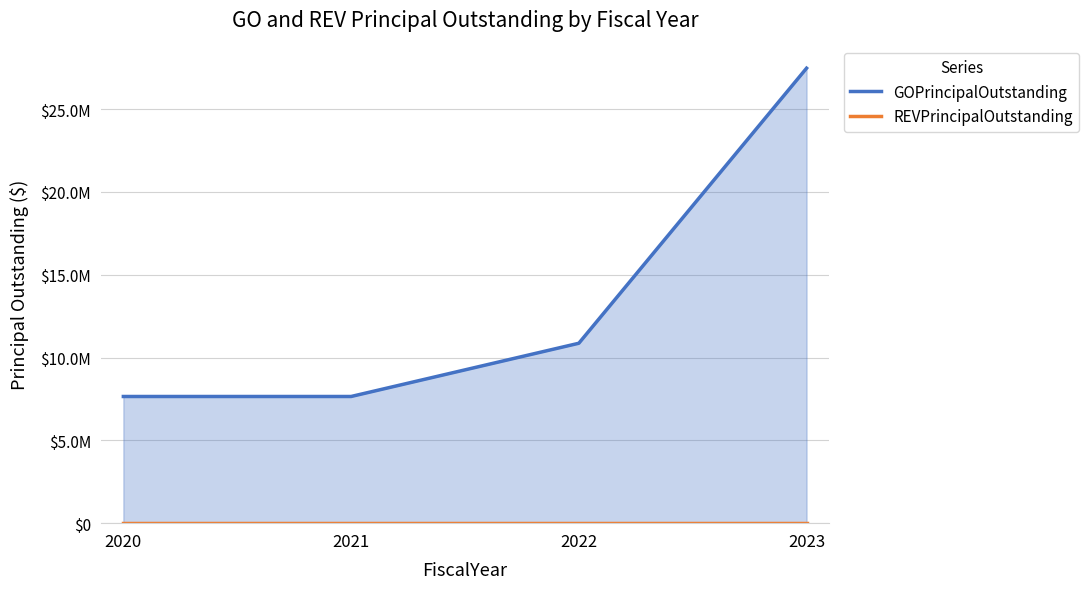

True or false: REVPrincipalOutstanding has a value of 0 at 2022.

True